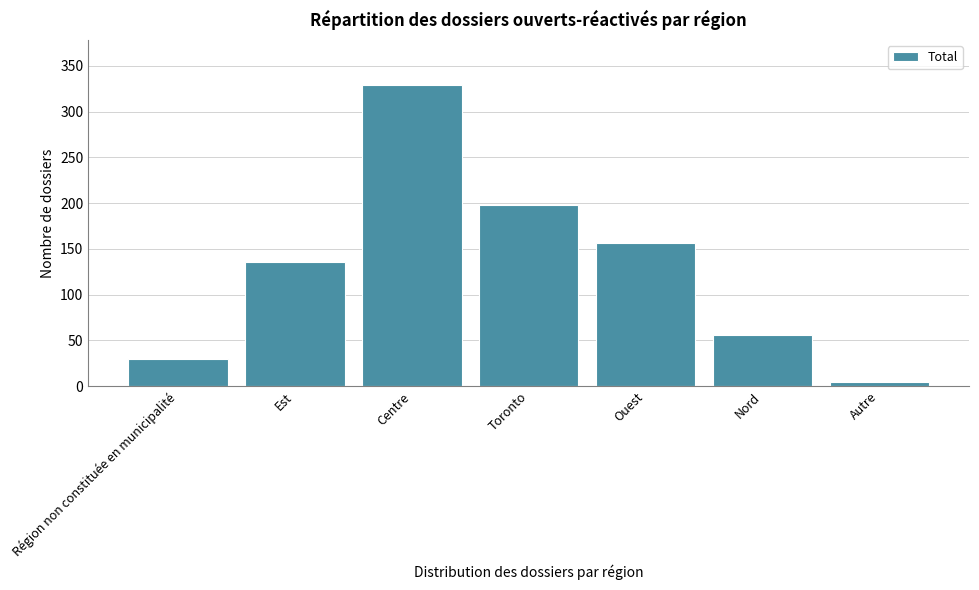

Reading left to right, list all the values displayed in this chart.

Région non constituée en municipalité=30	Est=136	Centre=329	Toronto=198	Ouest=156	Nord=56	Autre=4